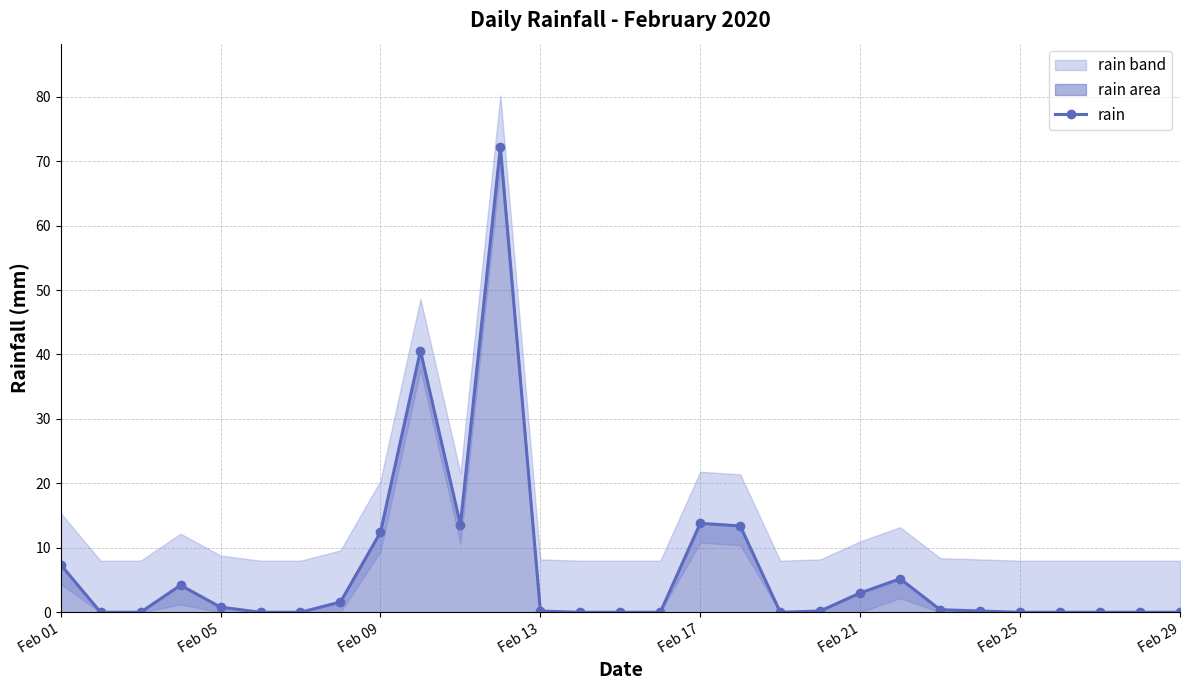

What is the maximum value for rain?

72.2